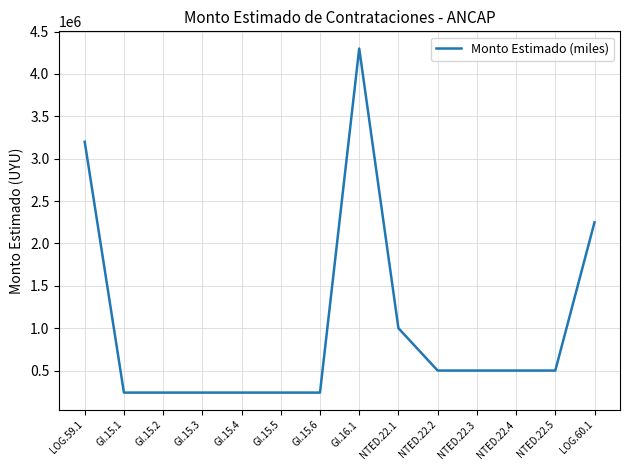

What is the smallest value displayed?

240000